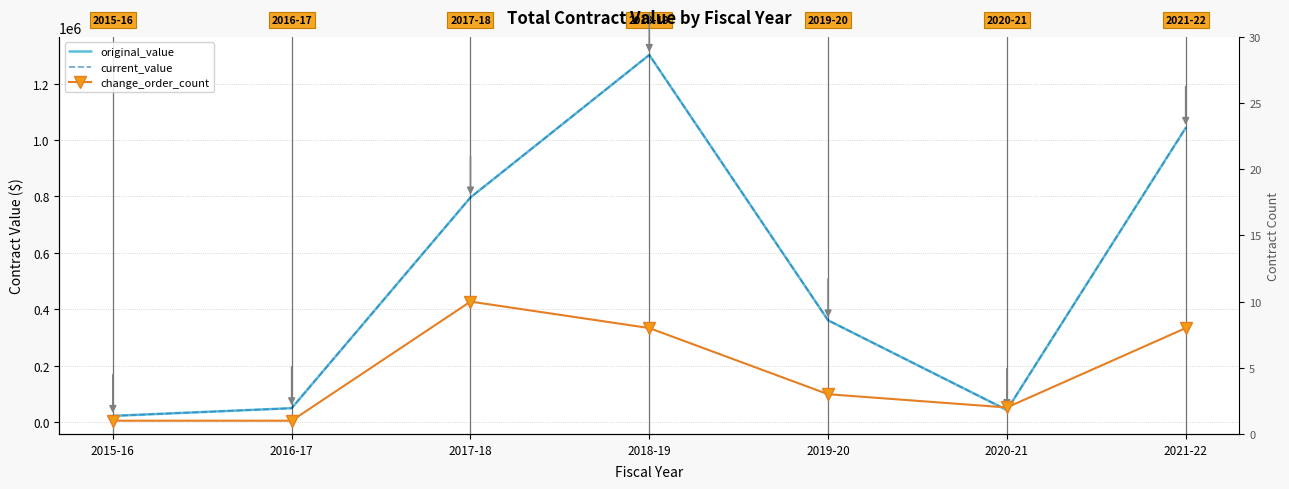

How many values in the original_value series exceed 360626?

4